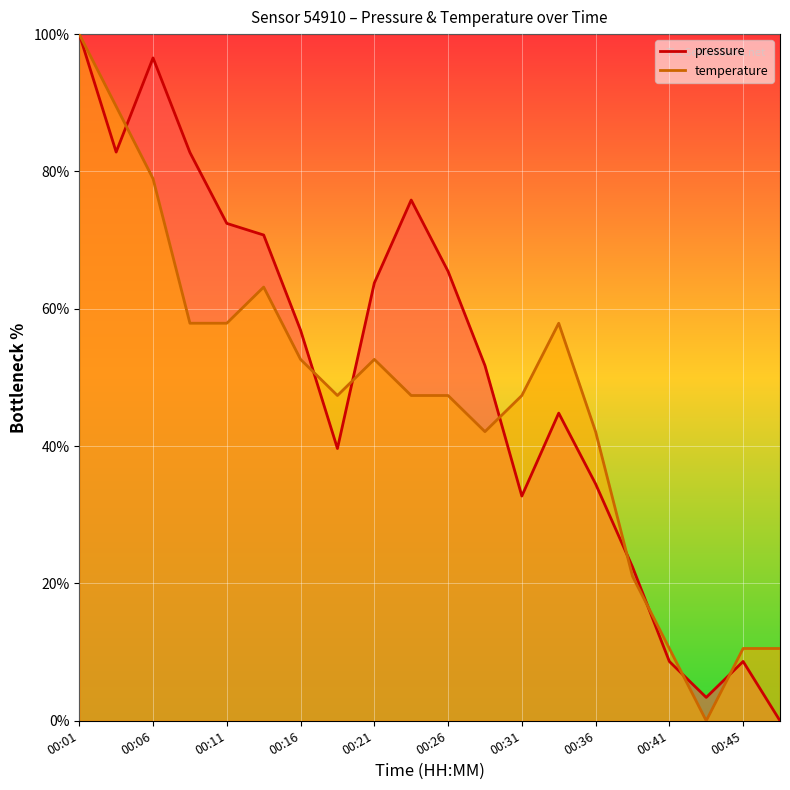

Reading left to right, what are all the values shown in this chart?

pressure: 00:01=1.0	00:04=0.8	00:06=1.0	00:09=0.8	00:11=0.7	00:14=0.7	00:16=0.6	00:18=0.4	00:21=0.6	00:23=0.8	00:26=0.7	00:28=0.5	00:31=0.3	00:33=0.4	00:36=0.3	00:38=0.2	00:41=0.1	00:43=0.0	00:45=0.1	00:48=0.0
temperature: 00:01=1.0	00:04=0.9	00:06=0.8	00:09=0.6	00:11=0.6	00:14=0.6	00:16=0.5	00:18=0.5	00:21=0.5	00:23=0.5	00:26=0.5	00:28=0.4	00:31=0.5	00:33=0.6	00:36=0.4	00:38=0.2	00:41=0.1	00:43=0.0	00:45=0.1	00:48=0.1